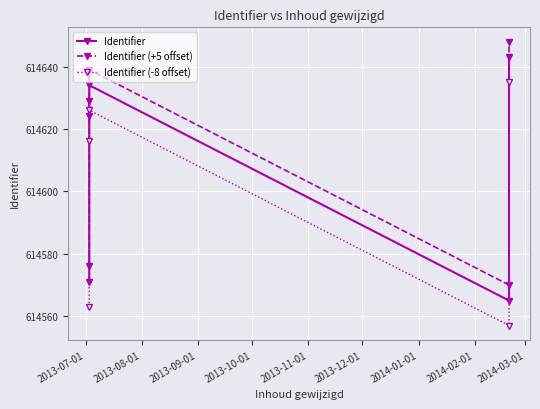

Count the number of data series in this chart.

3